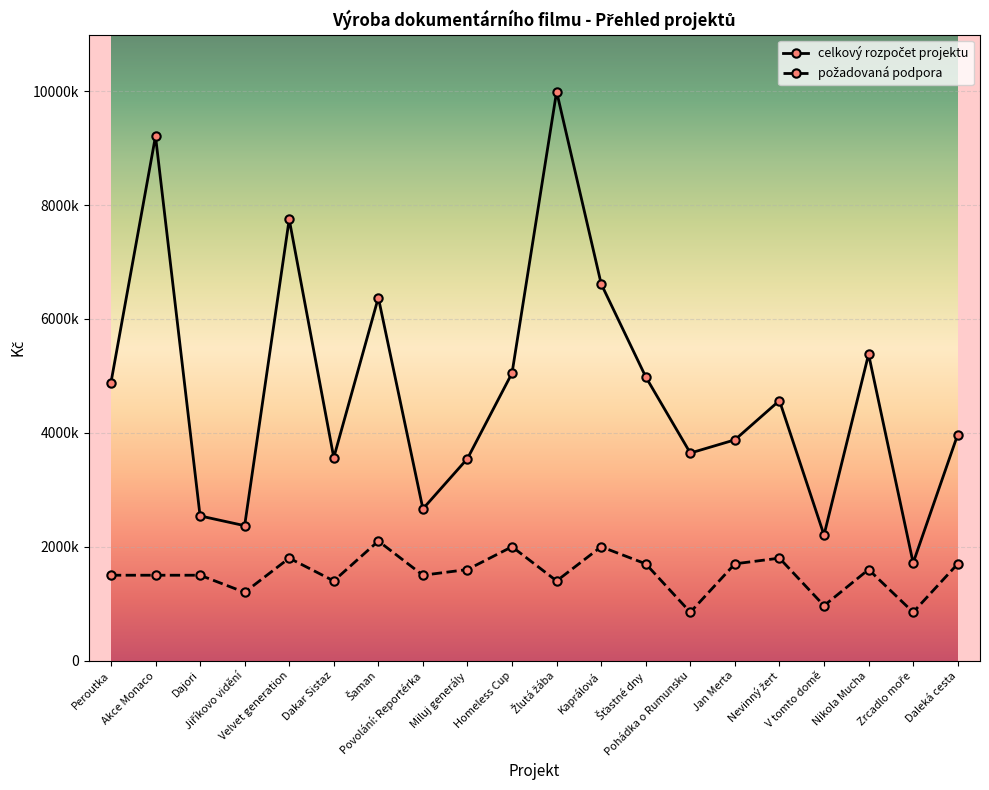

Is this an area chart (filled region under the line)?

No